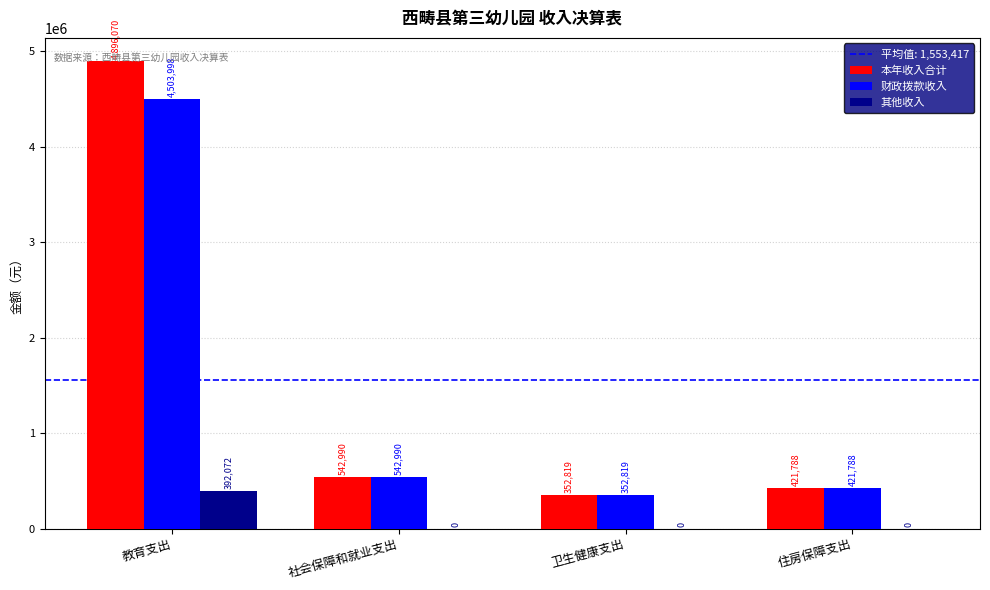

What is the approximate value of 财政拨款收入 at 卫生健康支出?

352819.4